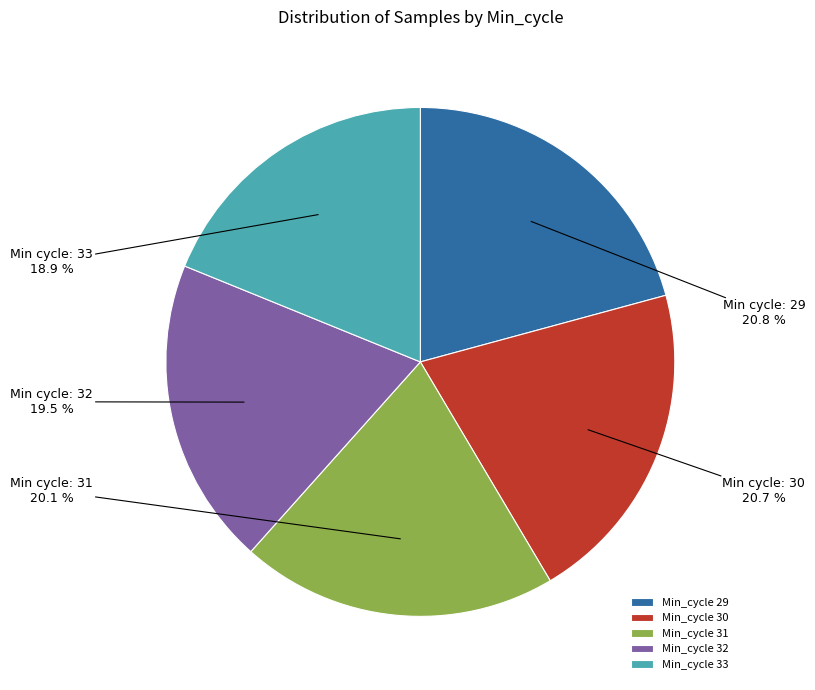

What is the ratio of the value at Min_cycle 33 to the value at Min_cycle 31?

0.9